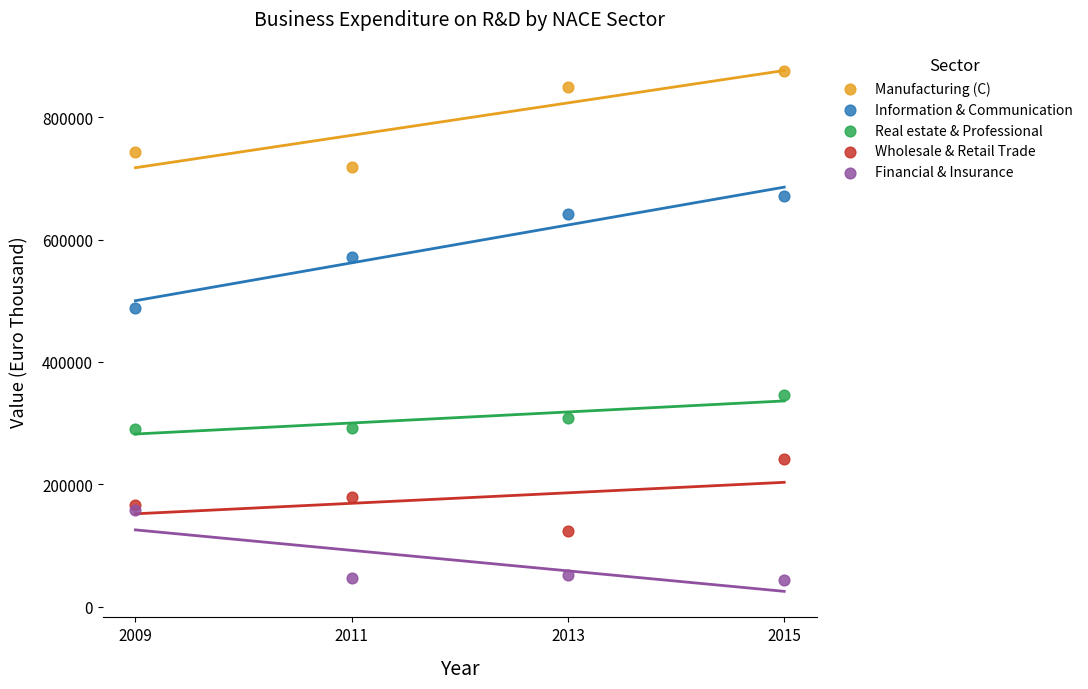

Across all series, what Y value is closest to 460220?

487918